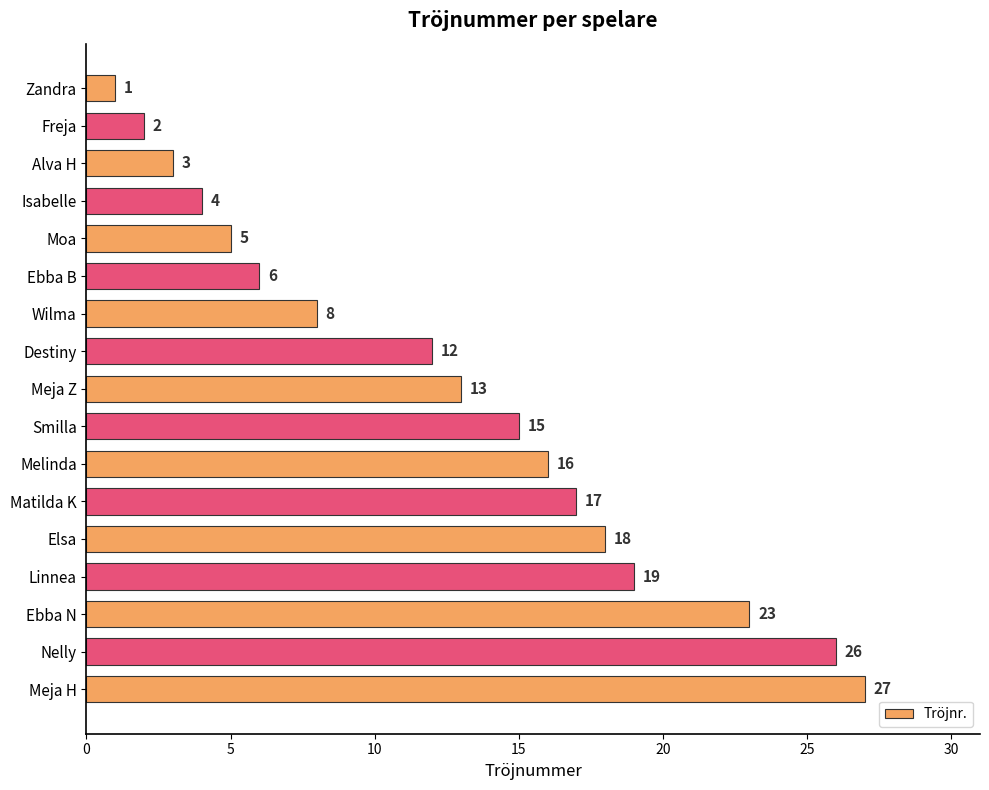

Is it true that the value at Meja Z is 13?

True